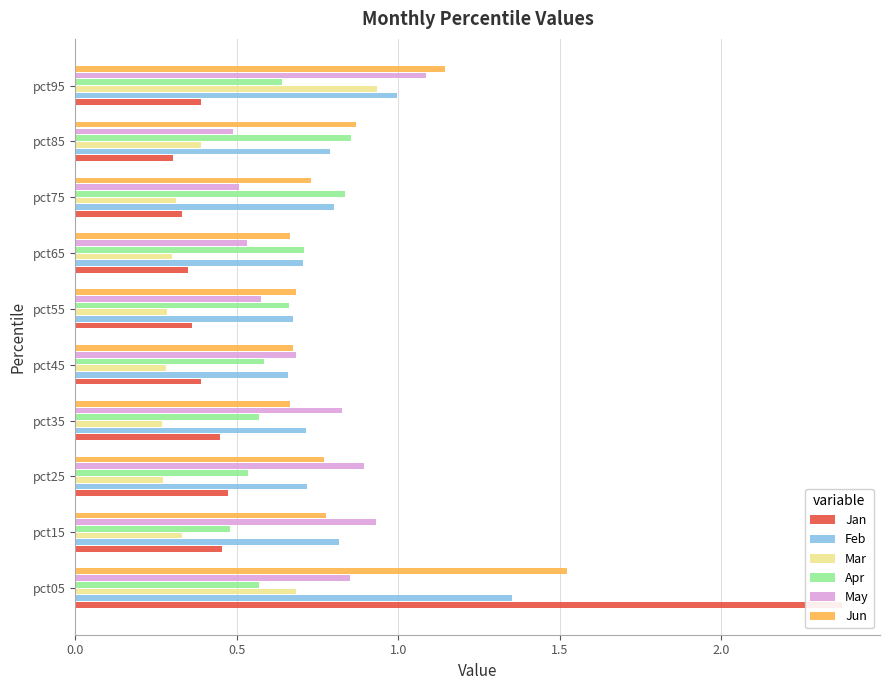

What is the minimum value shown in the chart?

0.3